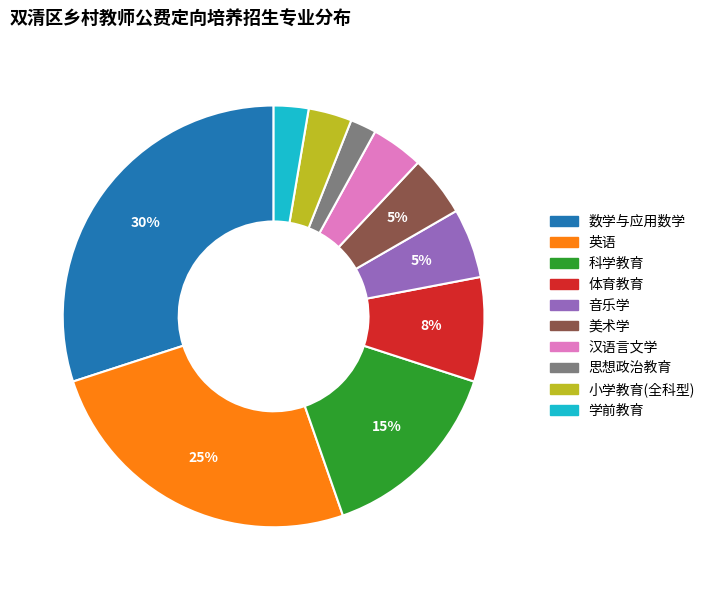

Do 音乐学 and 数学与应用数学 together represent more than half of the pie?

No